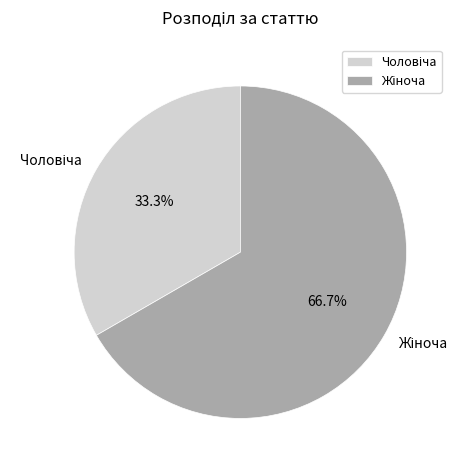

Is there a majority slice in this chart?

Yes